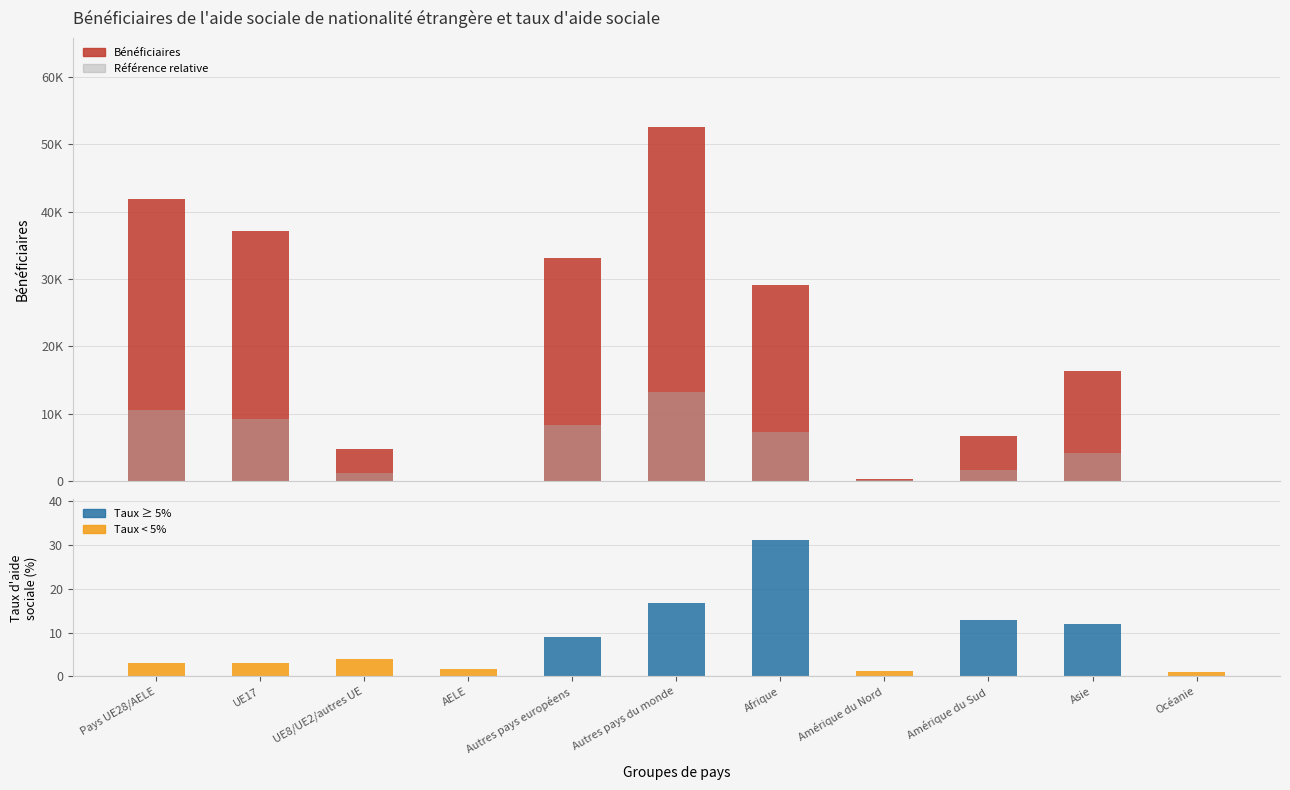

Which series has the largest range (max minus min)?

Bénéficiaires